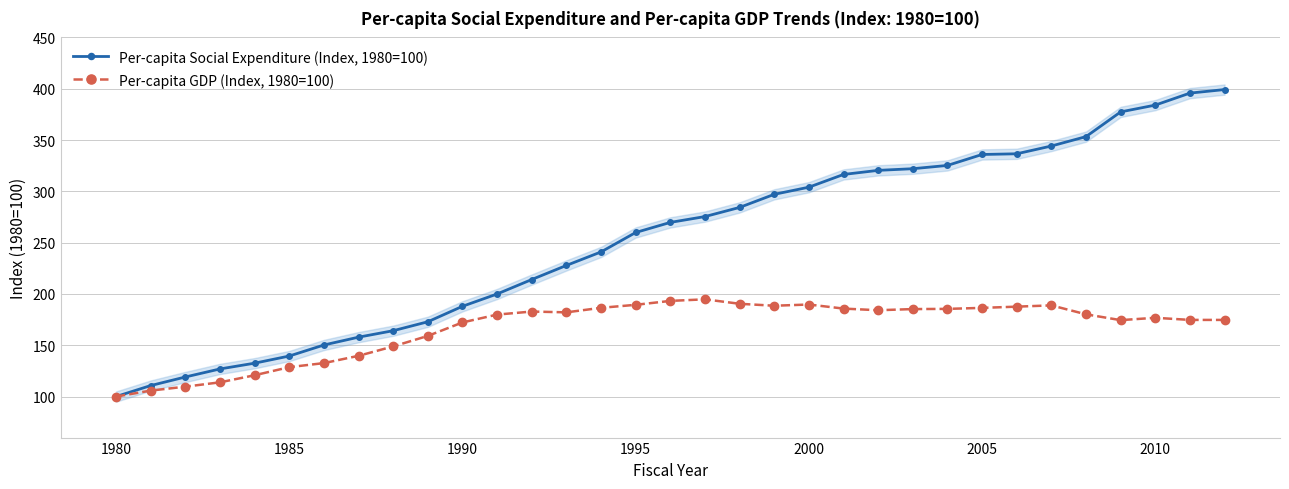

True or false: Per-capita GDP (Index, 1980=100) and Per-capita Social Expenditure (Index, 1980=100) cross at least once.

False